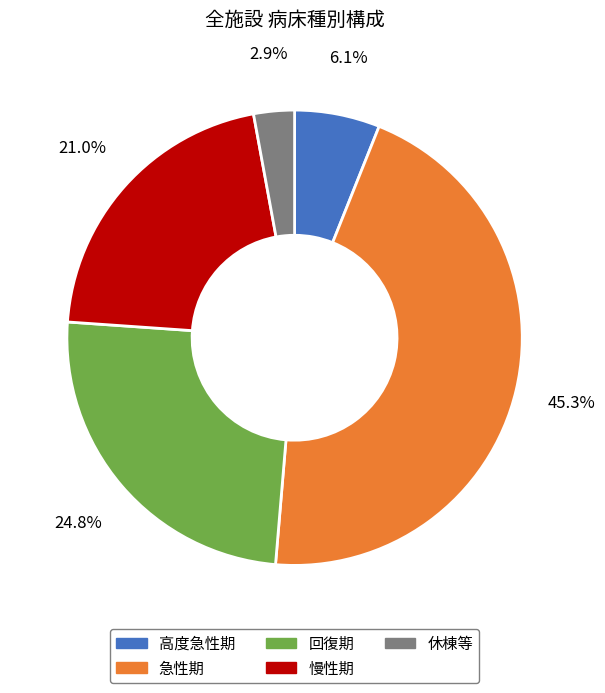

What percentage is NOT represented by 高度急性期?

93.9%